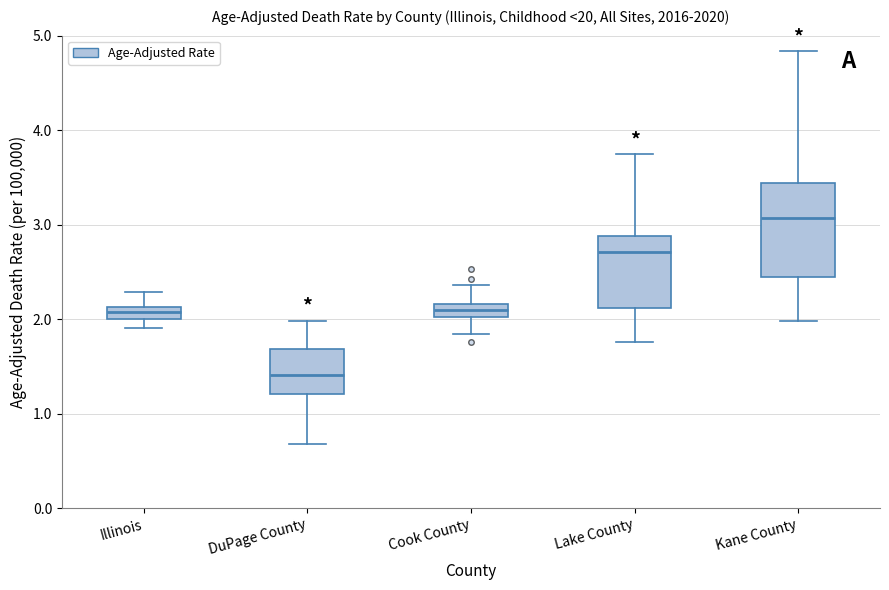

Which box has the highest median line?

Kane County